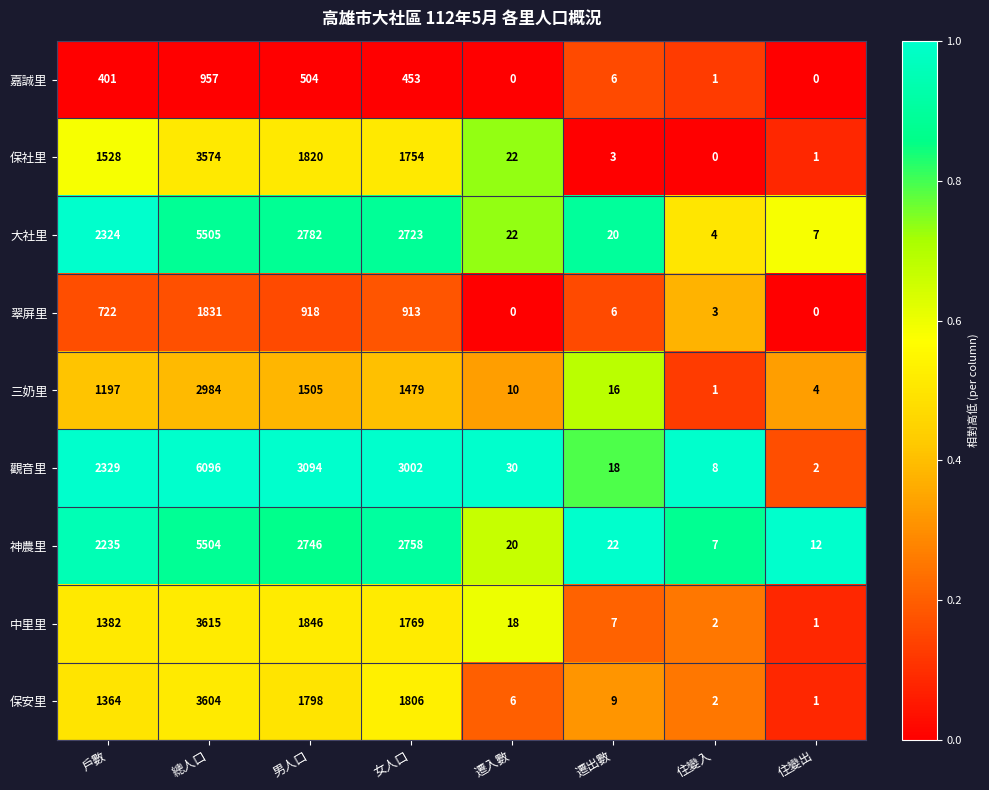

What is the difference between the maximum and minimum values in the 保社里 series?

3574